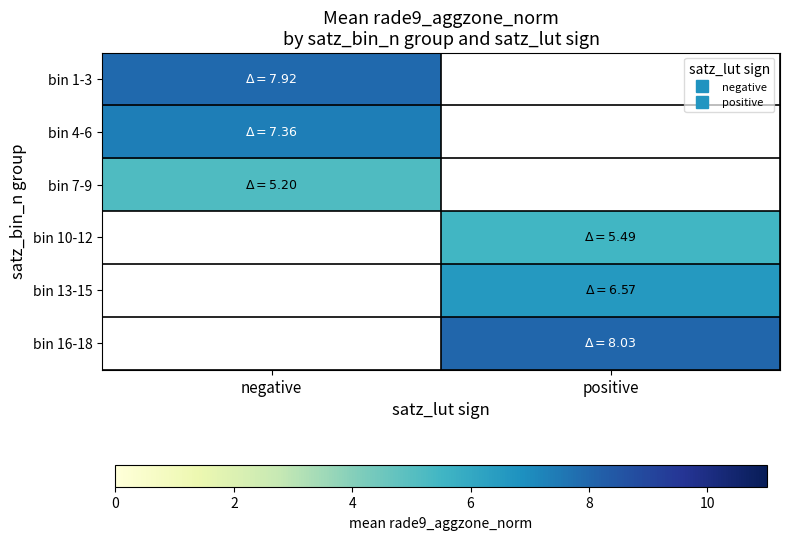

Which category has the lowest value across all series?

negative